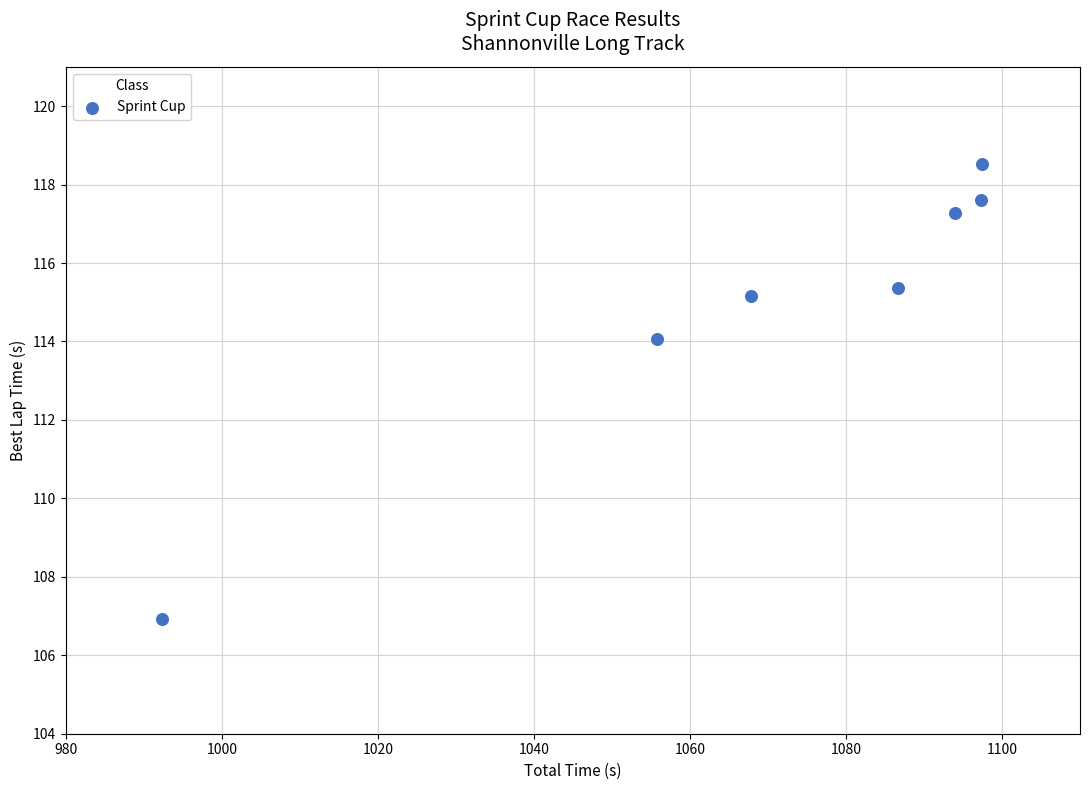

What is the average X value?

1070.2